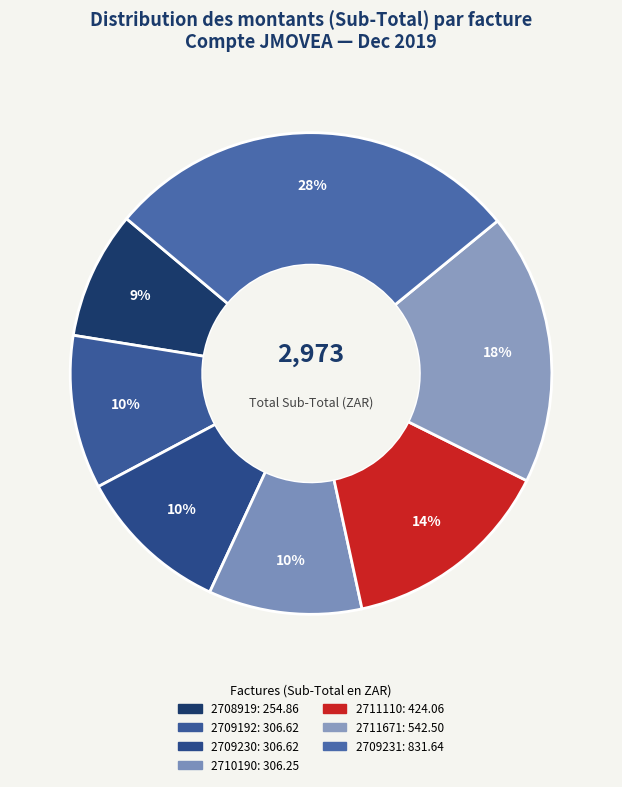

How many segments does this pie chart have?

7